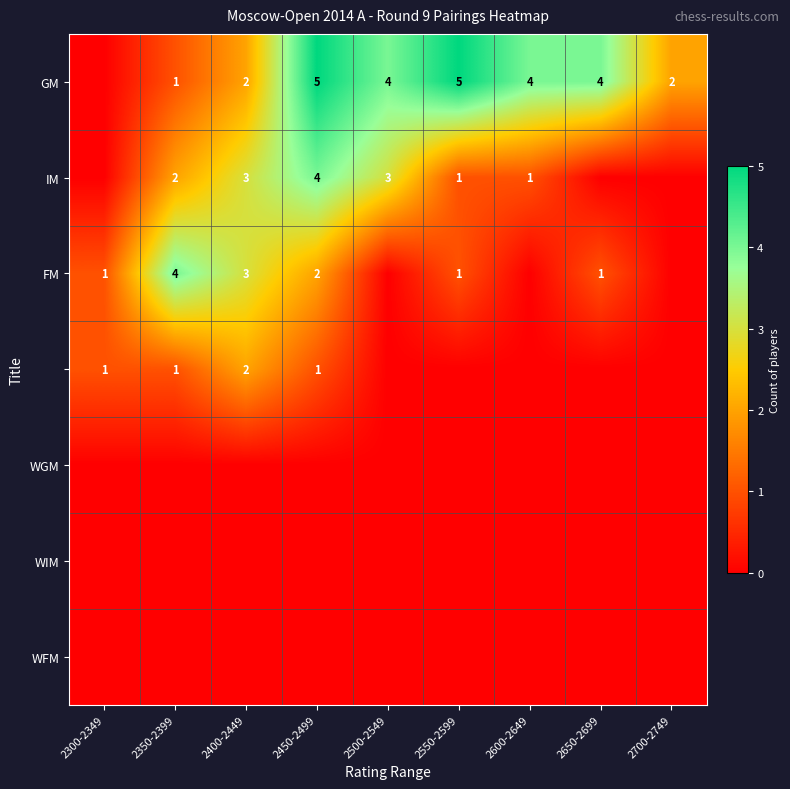

Is it true that FM equals 3 at 2400-2449?

True